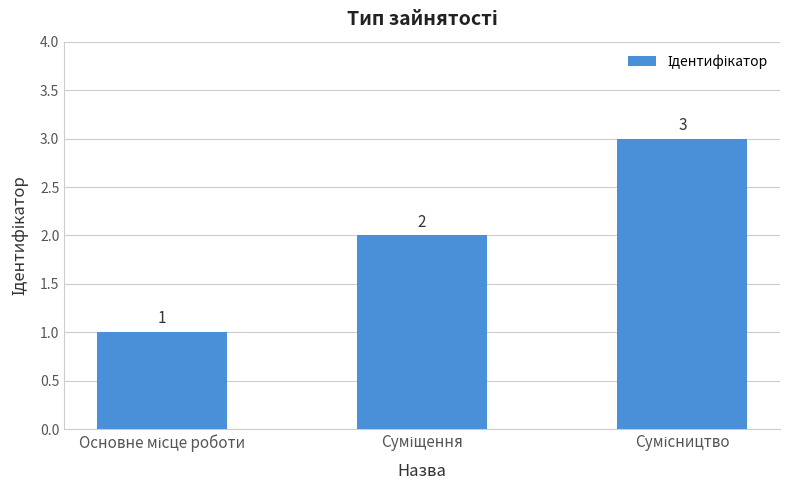

Does the chart contain stacked bars?

No